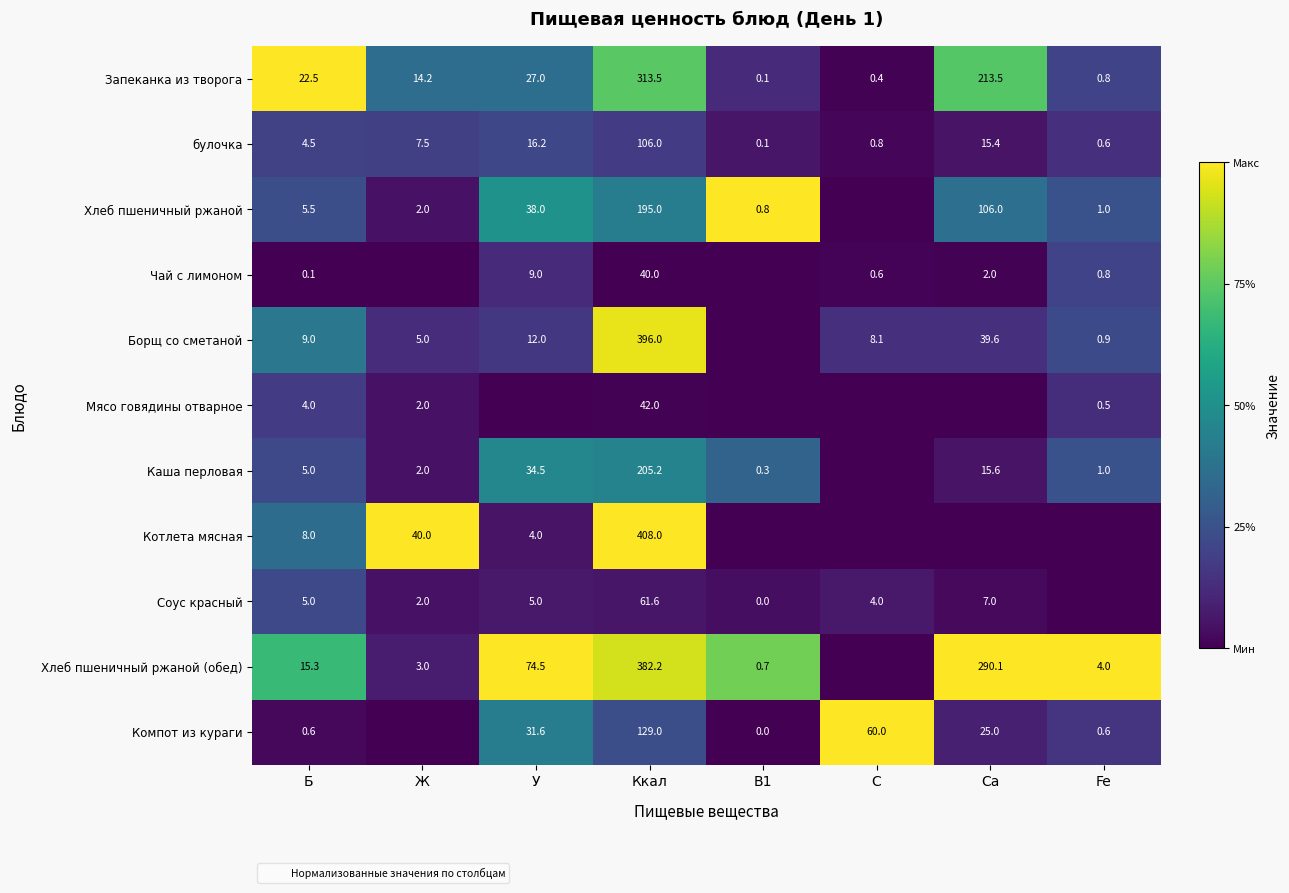

Count the number of categories in the chart.

8